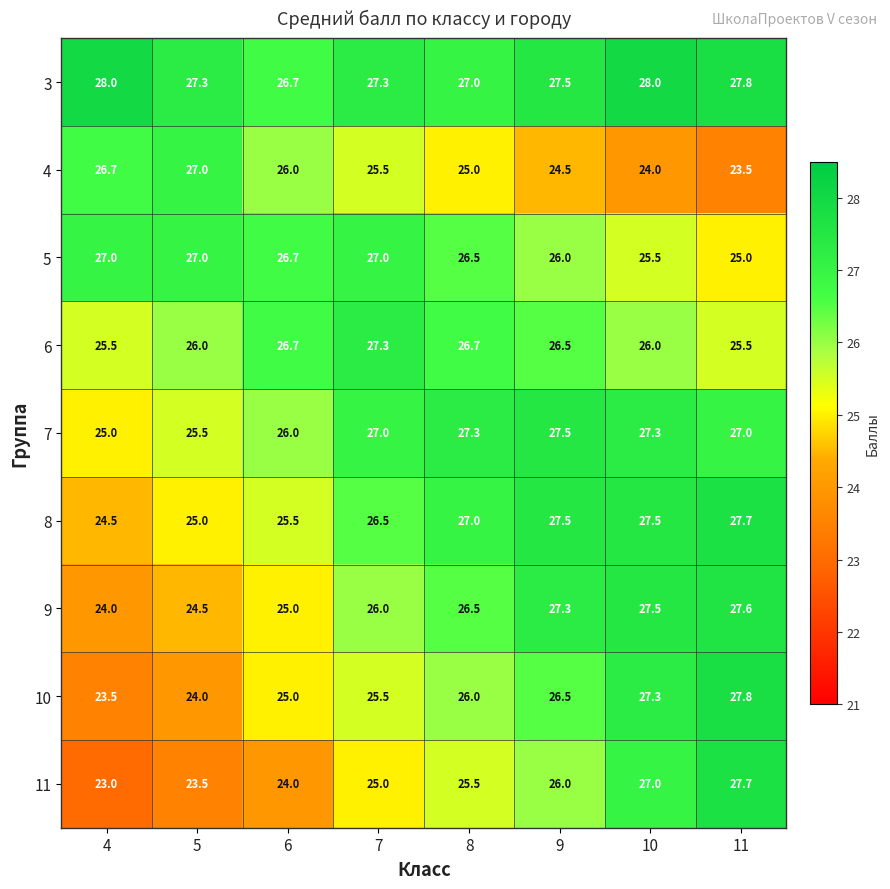

Read the 8 value at 10.

27.5